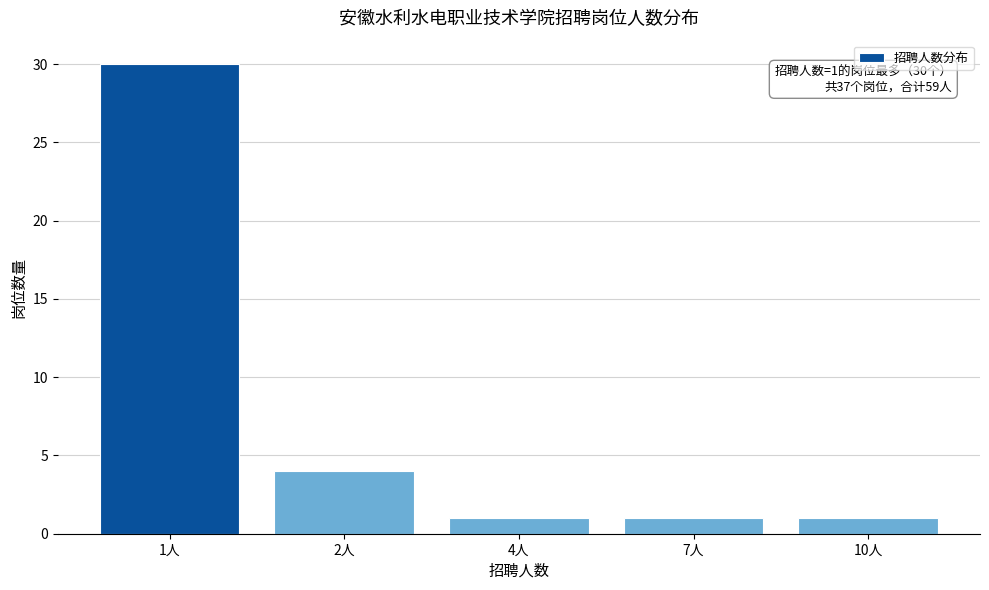

Reading left to right, transcribe all the data shown in this chart.

1人=30	2人=4	4人=1	7人=1	10人=1